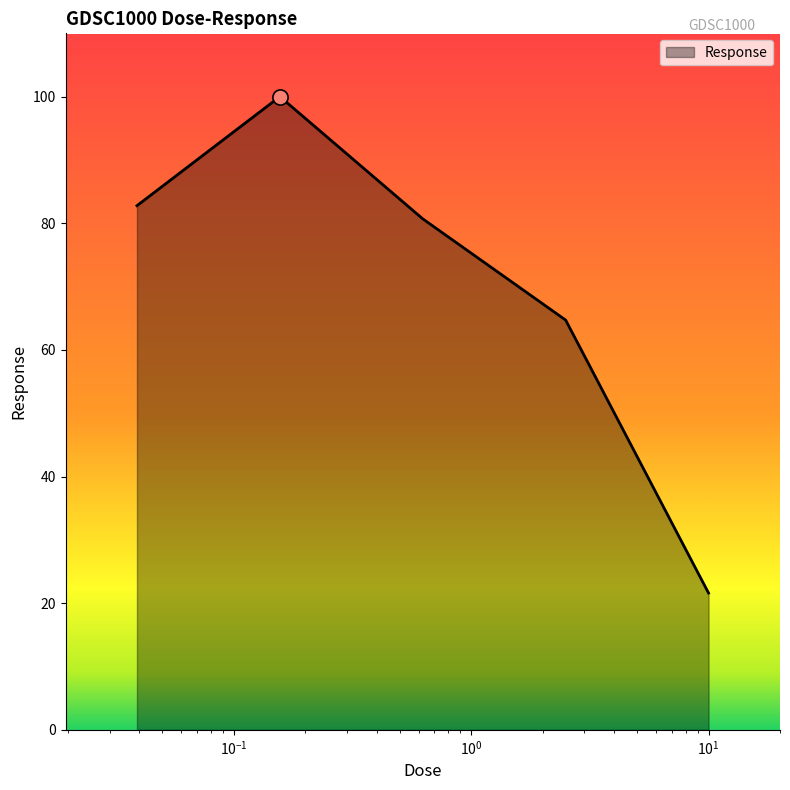

What is the smallest value displayed?

21.6